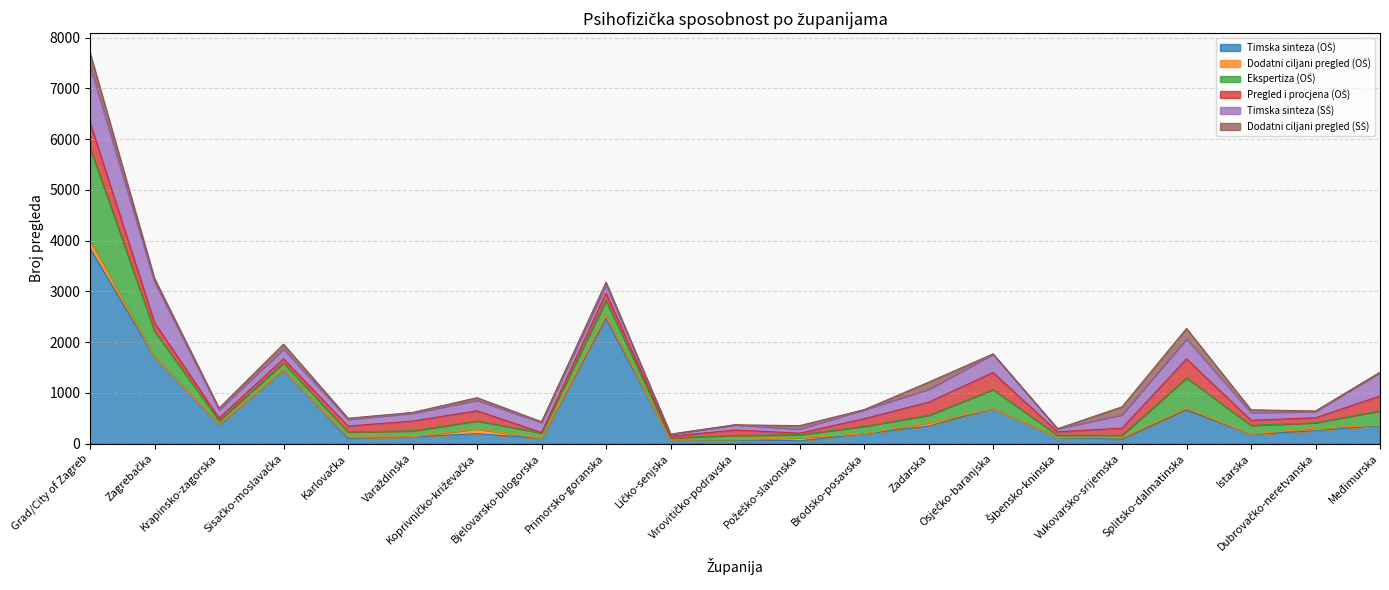

What is the difference between the maximum and minimum values in the Timska sinteza (OŠ) series?

3793